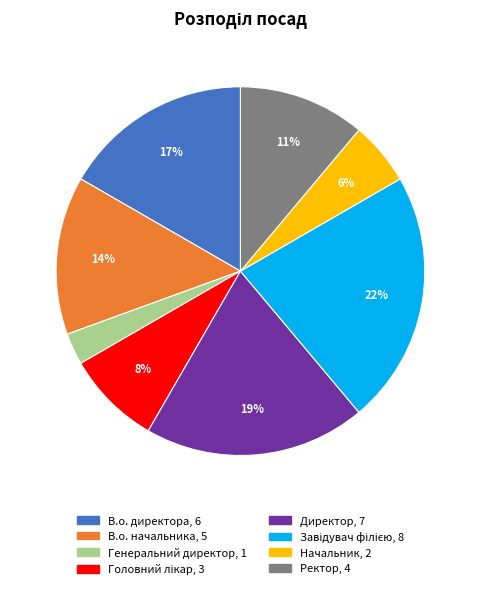

How many segments does this pie chart have?

8